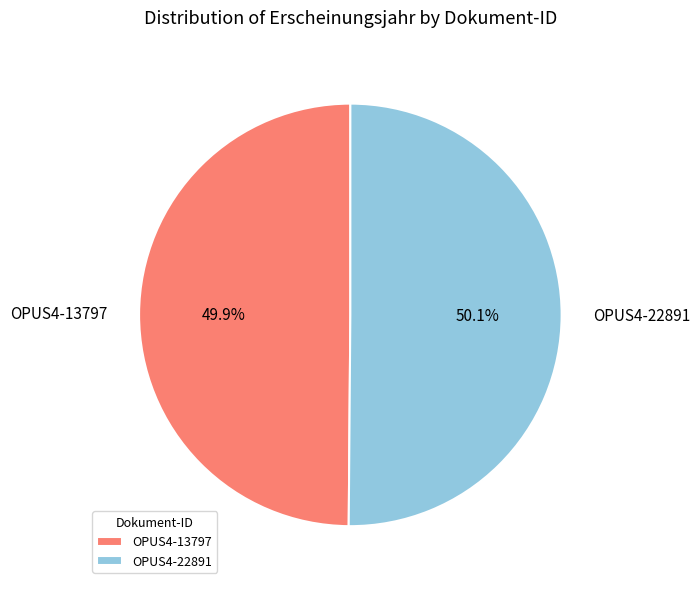

What is the ratio of the value at OPUS4-13797 to the value at OPUS4-22891?

1.0